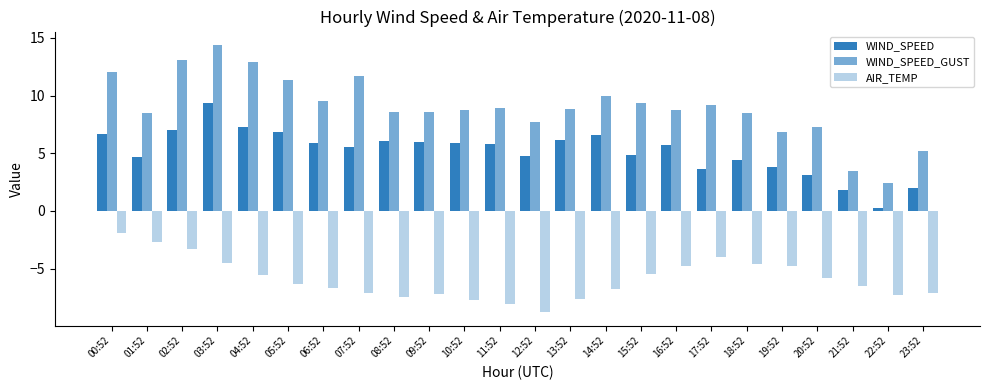

What is the total value across all series at 11:52?

6.6